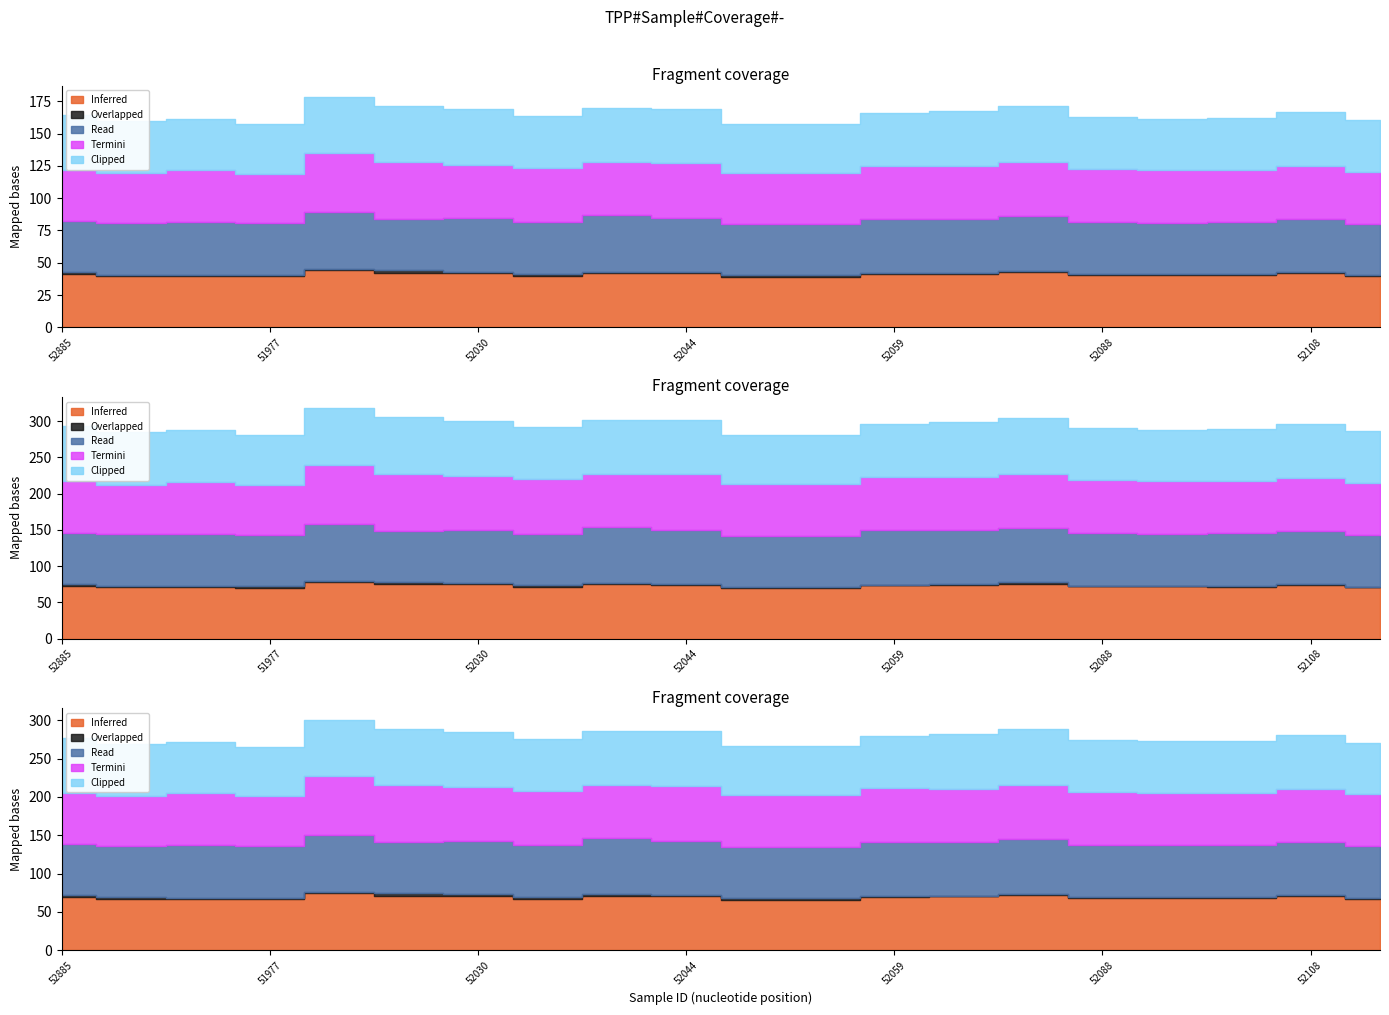

The value of Clipped at 52108 is 42.7. True or false?

False